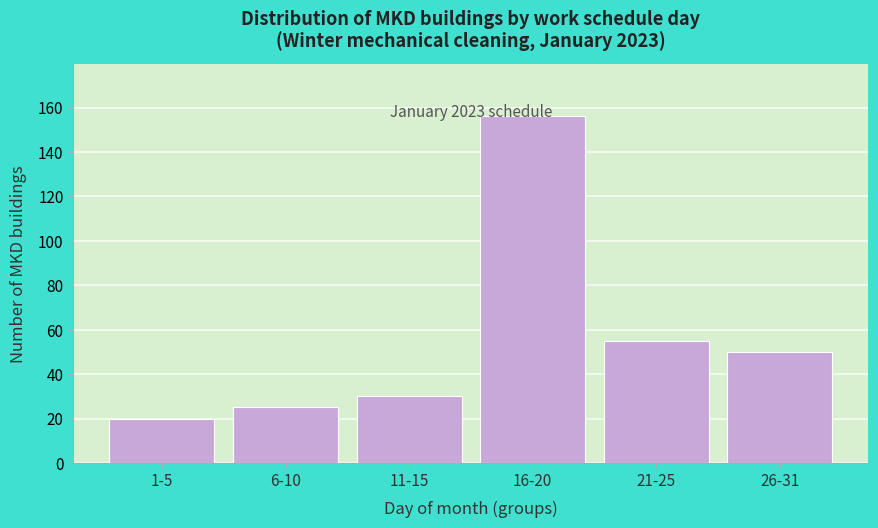

Where is the data nearest to the value 88?

21-25